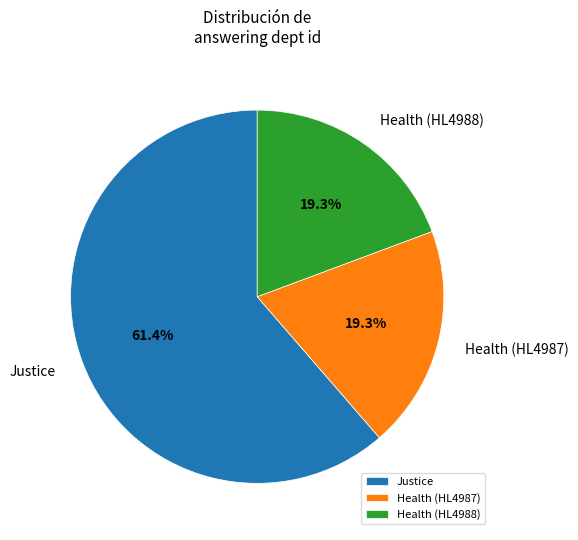

What percentage is NOT represented by Health (HL4988)?

80.7%